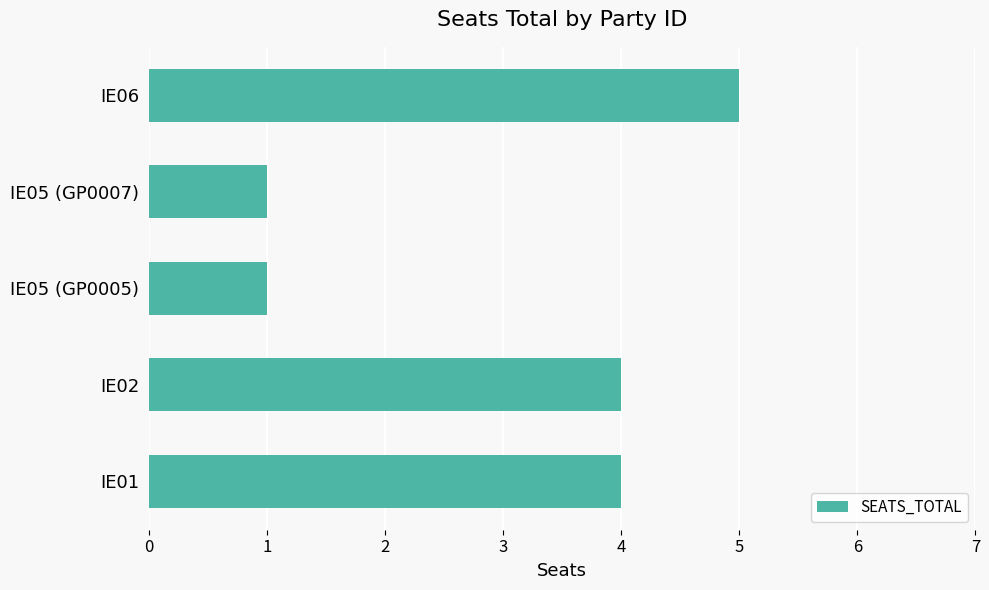

How many series are shown in this chart?

1